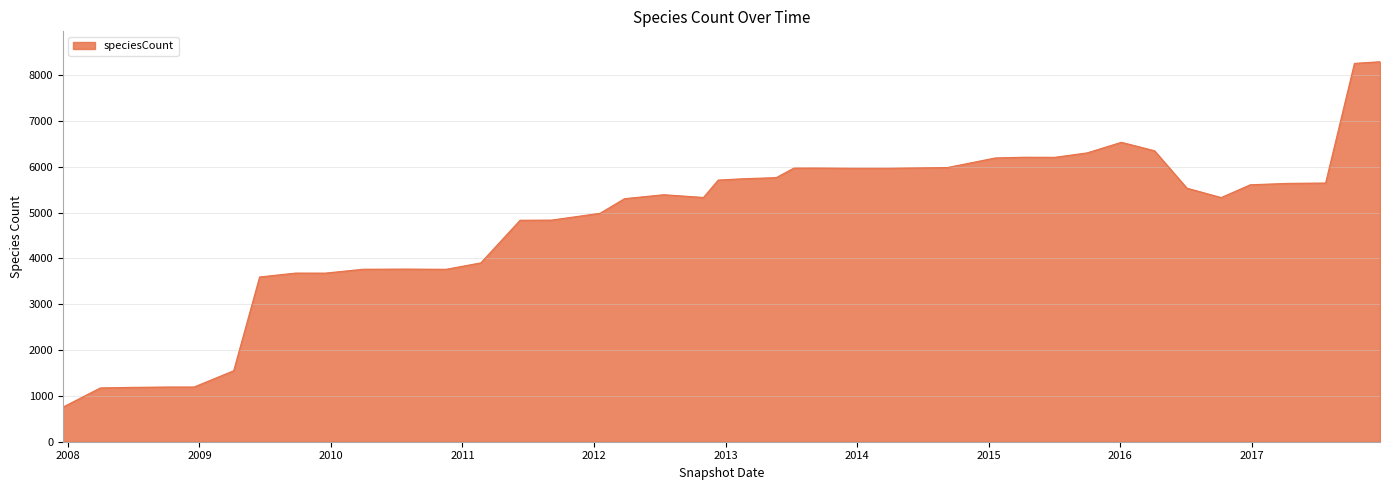

What is the difference between the maximum and minimum values?

7537